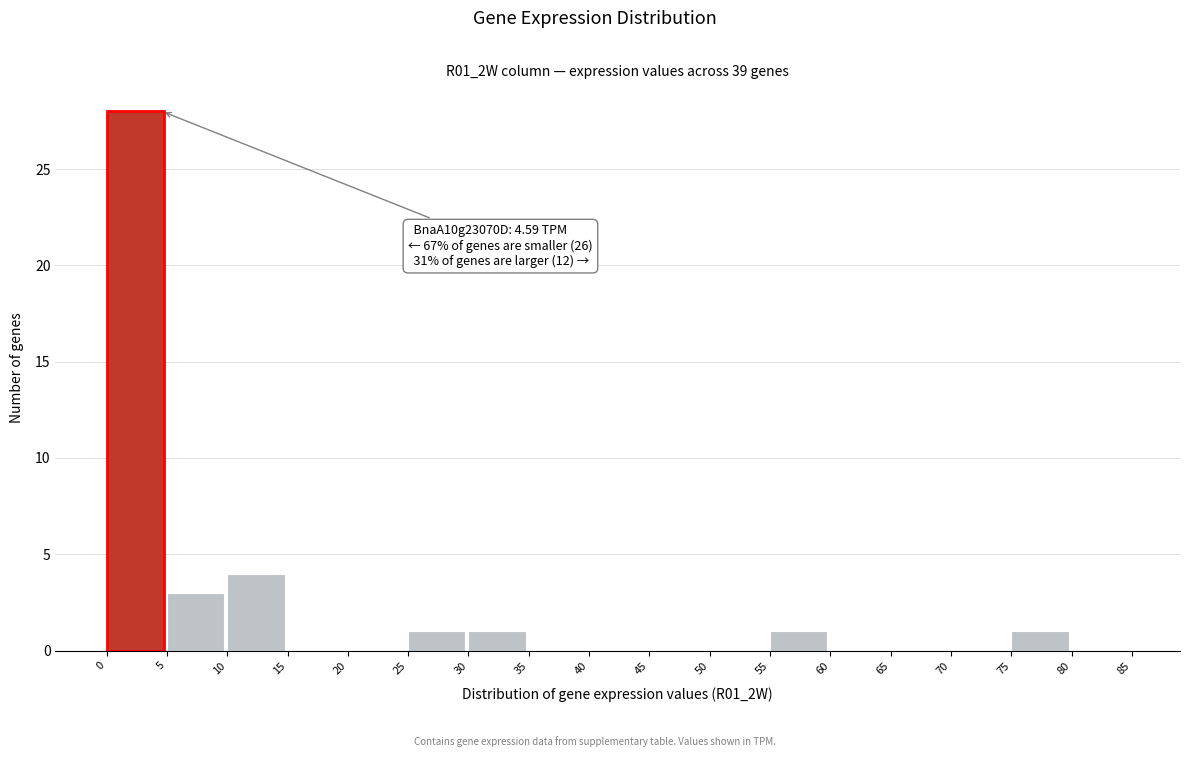

Which range on the x-axis has the tallest bar?

0 to 5